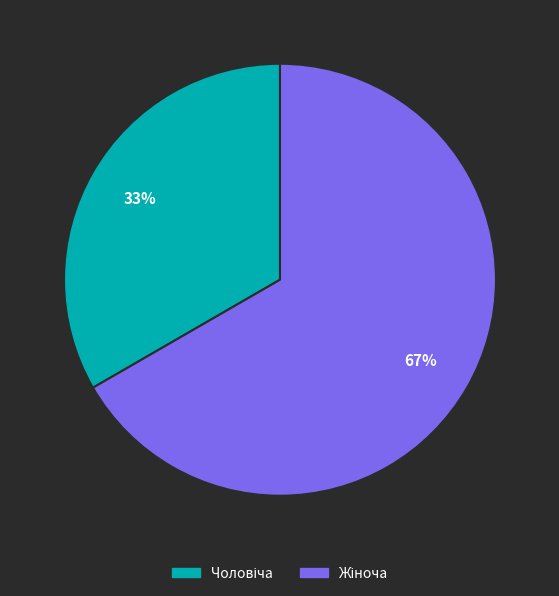

Is there any slice that represents more than half of the pie?

Yes